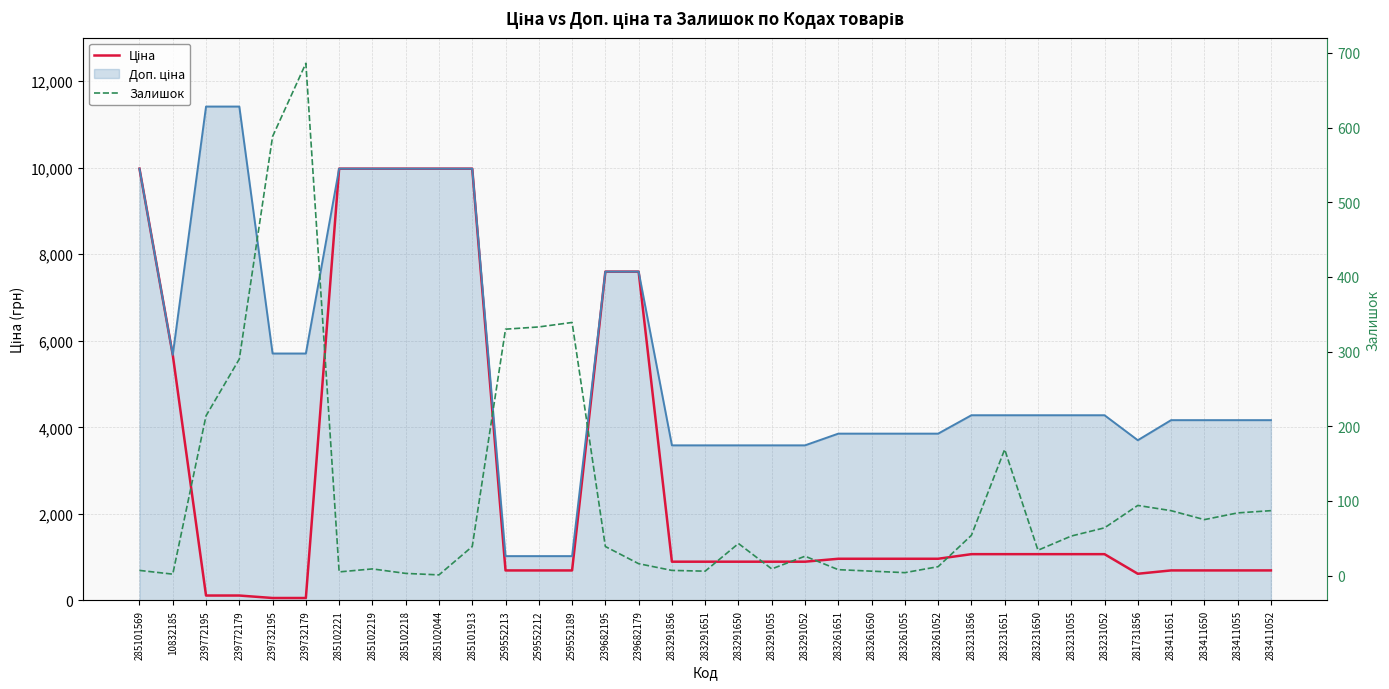

Where does the Ціна series first go above 963?

285101569